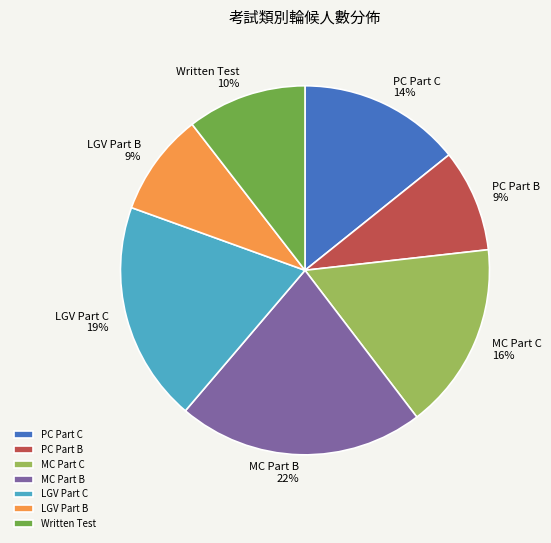

To the nearest percent, what percentage of the pie is Written Test?

10%